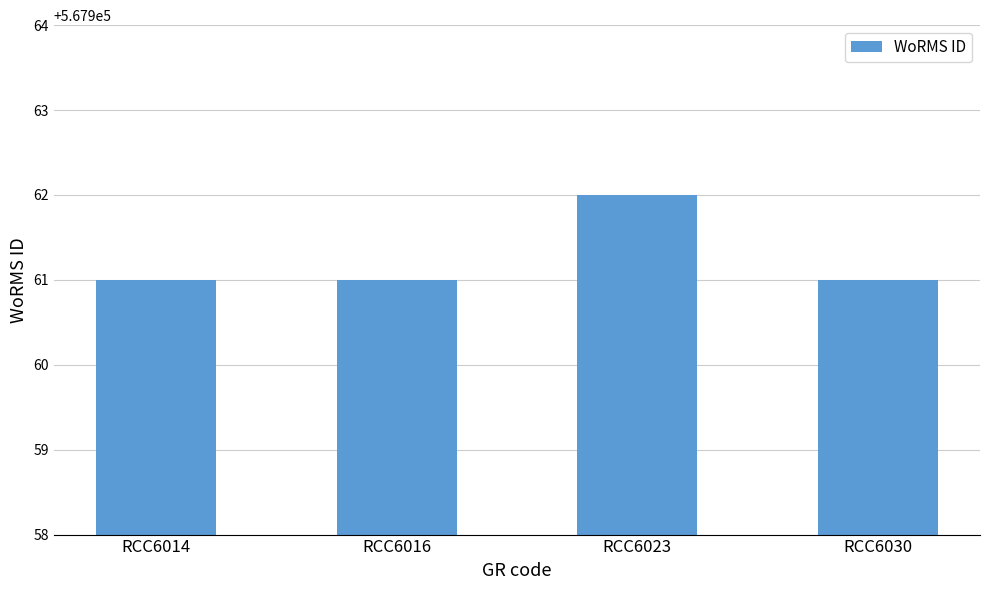

The value at RCC6014 is 567961. True or false?

True